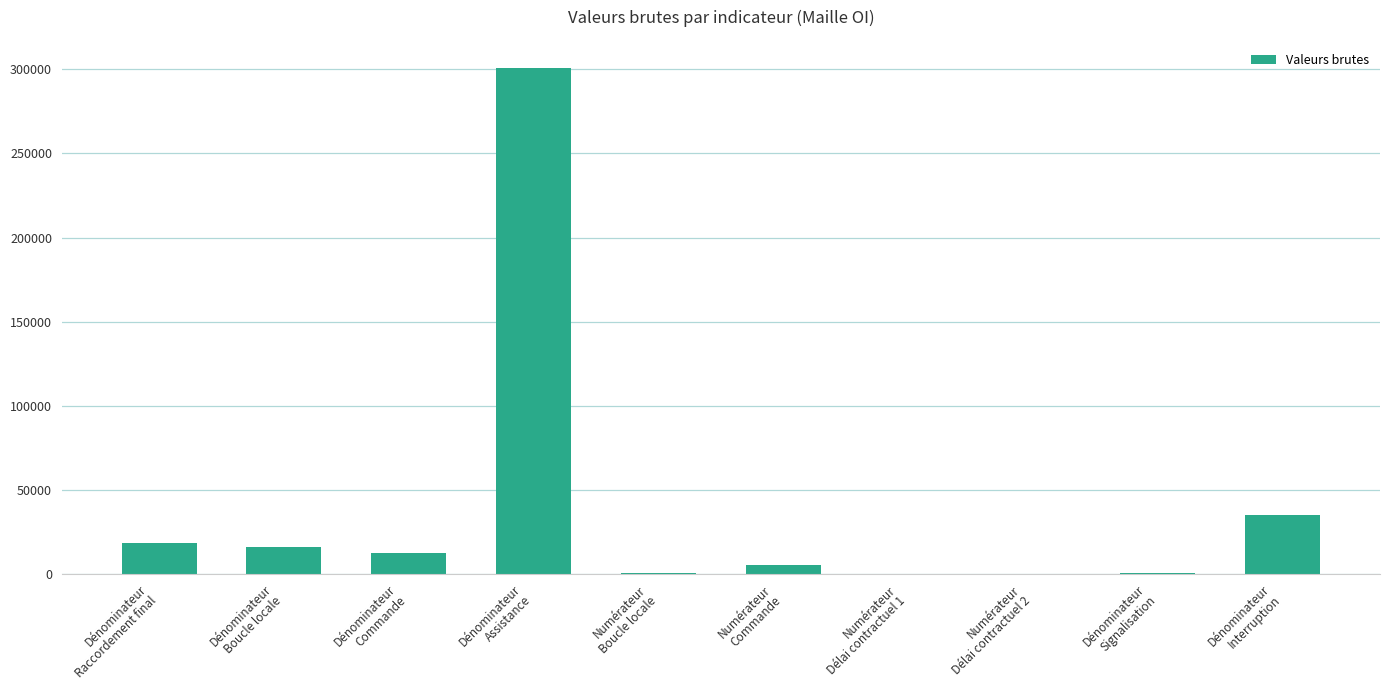

What is the greatest value displayed?

300876.0